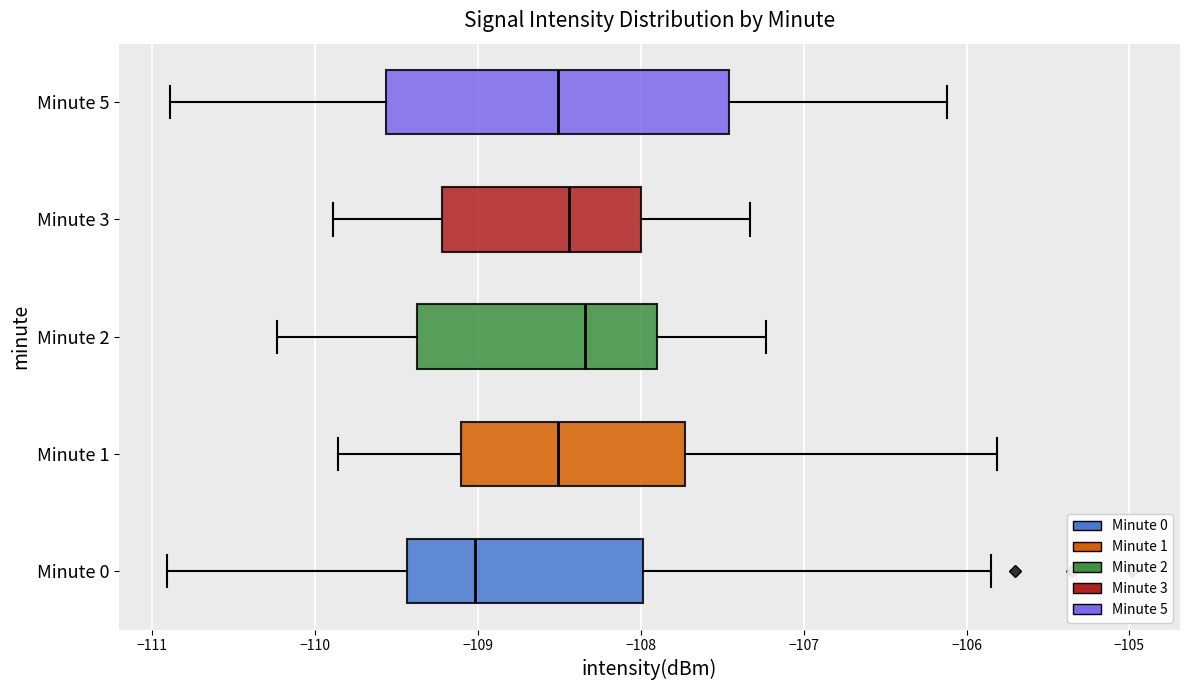

Which box has the furthest to the left median line?

Minute 0